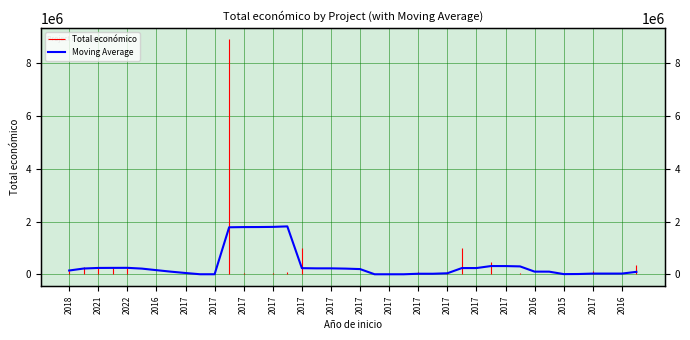

How many data points are above 203536?

20